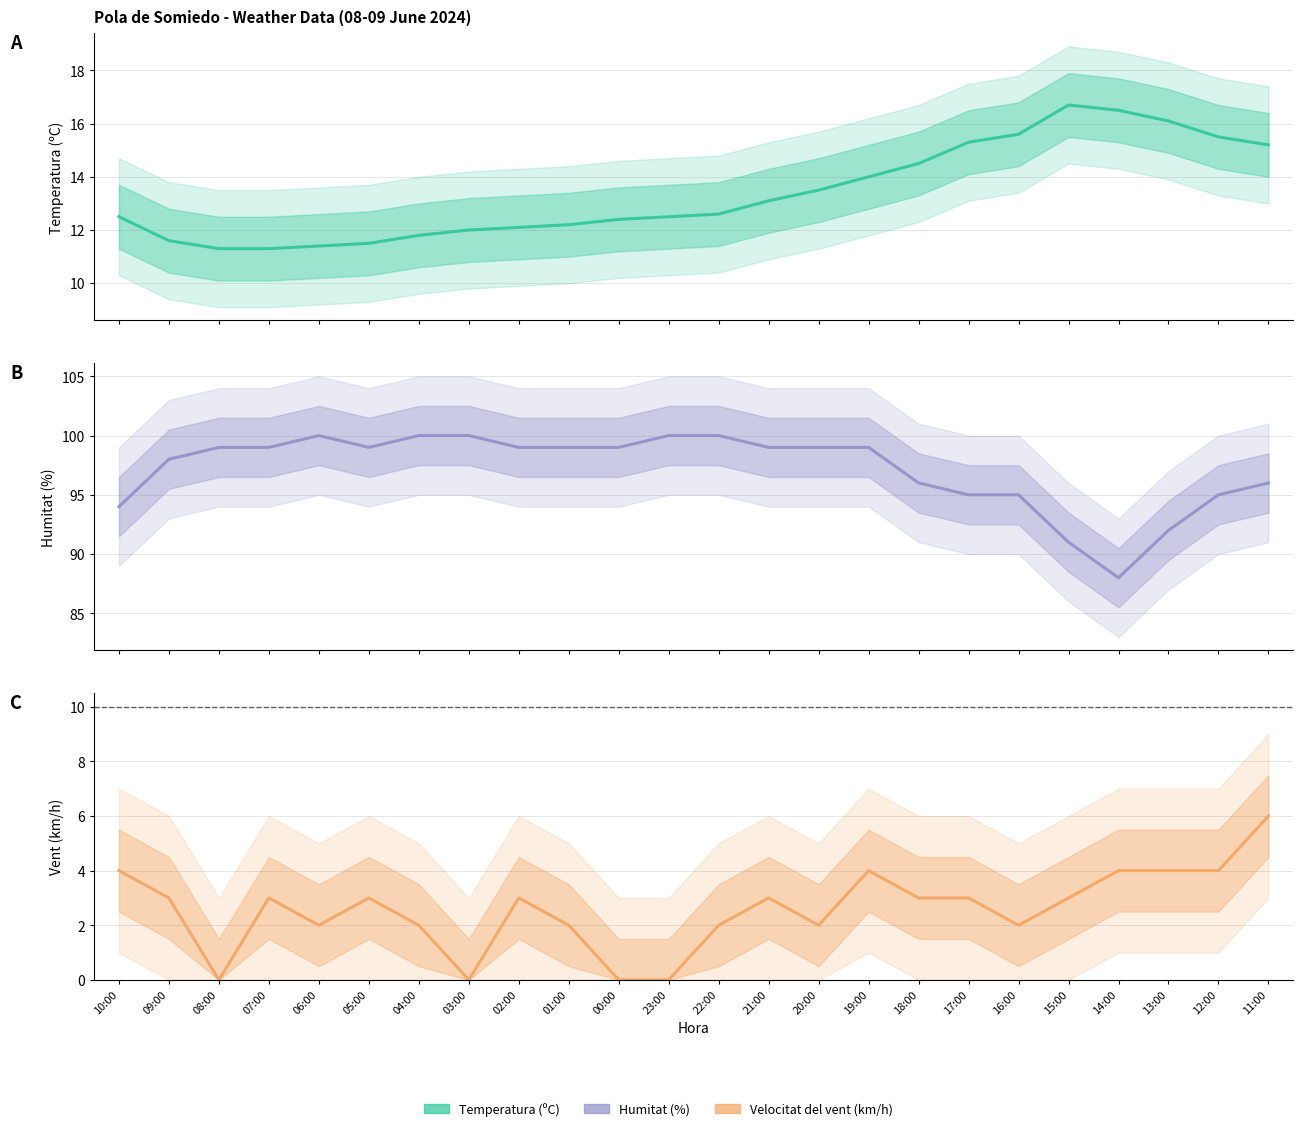

Rank the series at 07:00 from lowest to highest value.

Velocitat del vent (km/h), Temperatura (ºC), Humitat (%)